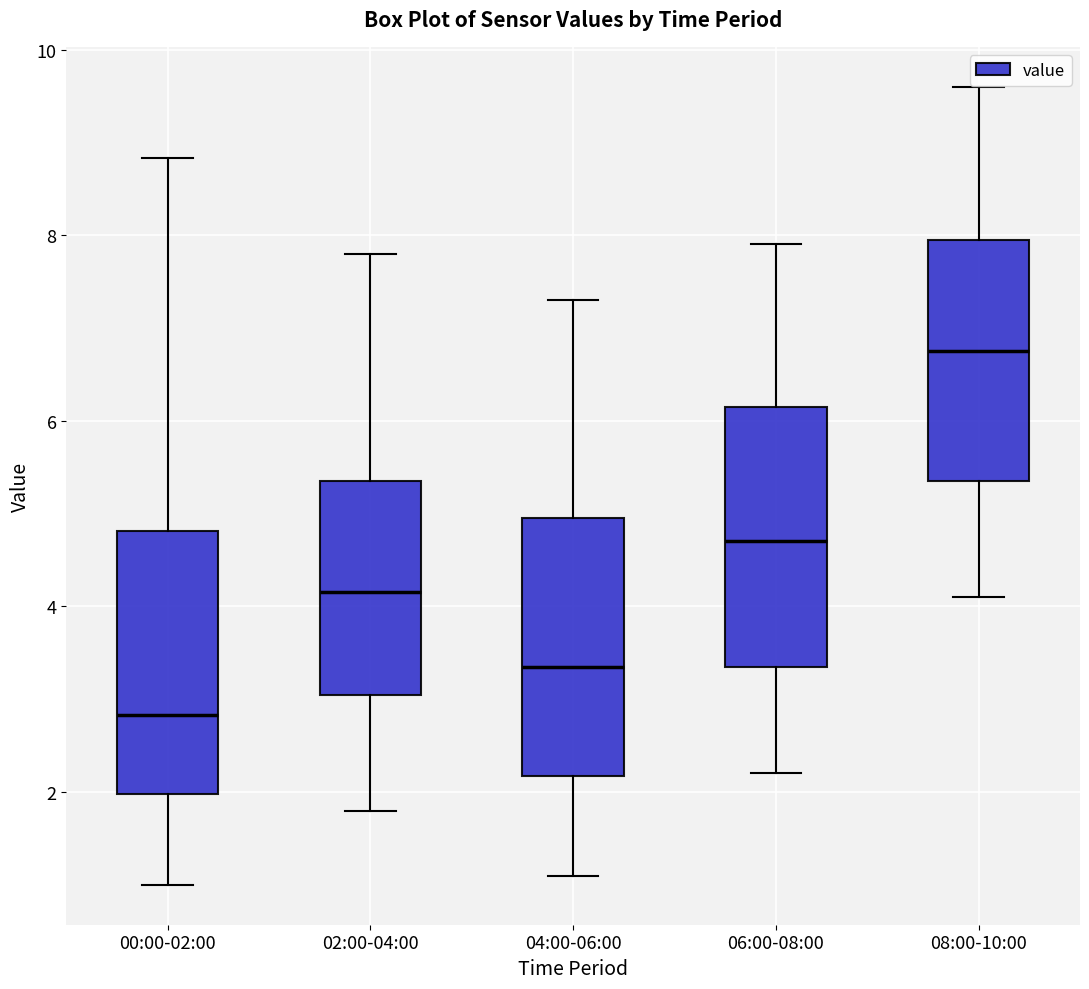

Where does the upper whisker of the box for 08:00-10:00 end on the y-axis? The values are not printed on the chart, so give them approximately, as read against the axis.

9.6